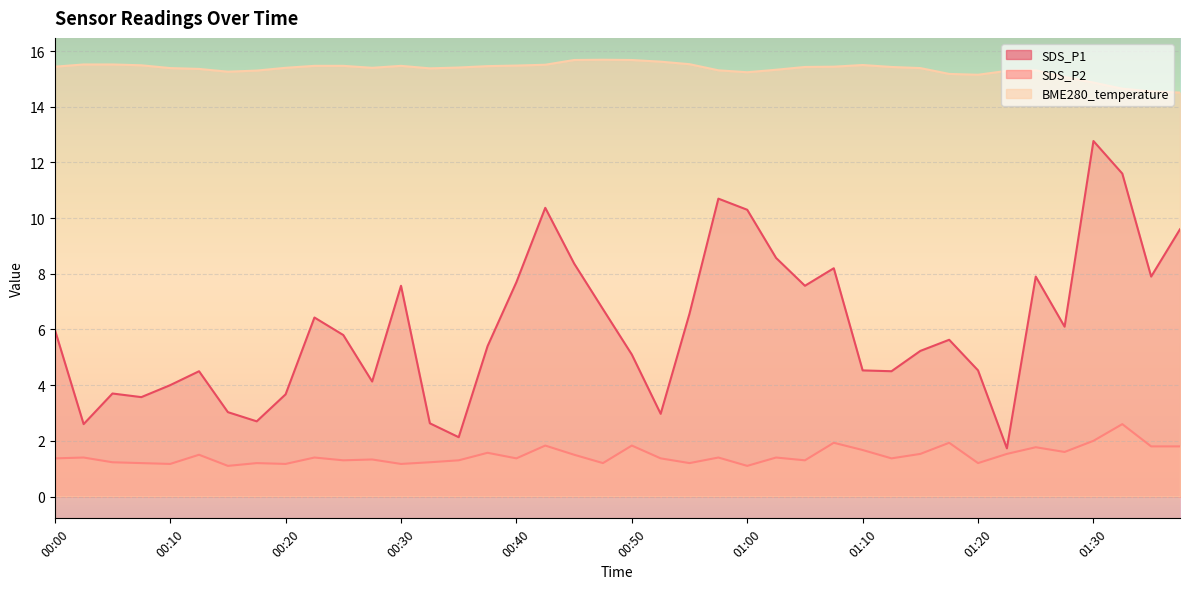

Reading right to left, transcribe all the data shown in this chart.

SDS_P1: 9.6	7.9	11.6	12.8	6.1	7.9	1.7	4.5	5.6	5.2	4.5	4.5	8.2	7.6	8.6	10.3	10.7	6.6	3.0	5.1	6.7	8.4	10.4	7.7	5.4	2.1	2.6	7.6	4.1	5.8	6.4	3.7	2.7	3.0	4.5	4.0	3.6	3.7	2.6	6.0
SDS_P2: 1.8	1.8	2.6	2.0	1.6	1.8	1.5	1.2	1.9	1.5	1.4	1.7	1.9	1.3	1.4	1.1	1.4	1.2	1.4	1.8	1.2	1.5	1.8	1.4	1.6	1.3	1.2	1.2	1.3	1.3	1.4	1.2	1.2	1.1	1.5	1.2	1.2	1.2	1.4	1.4
BME280_temperature: 14.5	14.6	14.7	14.9	15.1	15.3	15.3	15.2	15.2	15.4	15.4	15.5	15.4	15.4	15.3	15.2	15.3	15.5	15.6	15.7	15.7	15.7	15.5	15.5	15.5	15.4	15.4	15.5	15.4	15.5	15.5	15.4	15.3	15.3	15.4	15.4	15.5	15.5	15.5	15.4